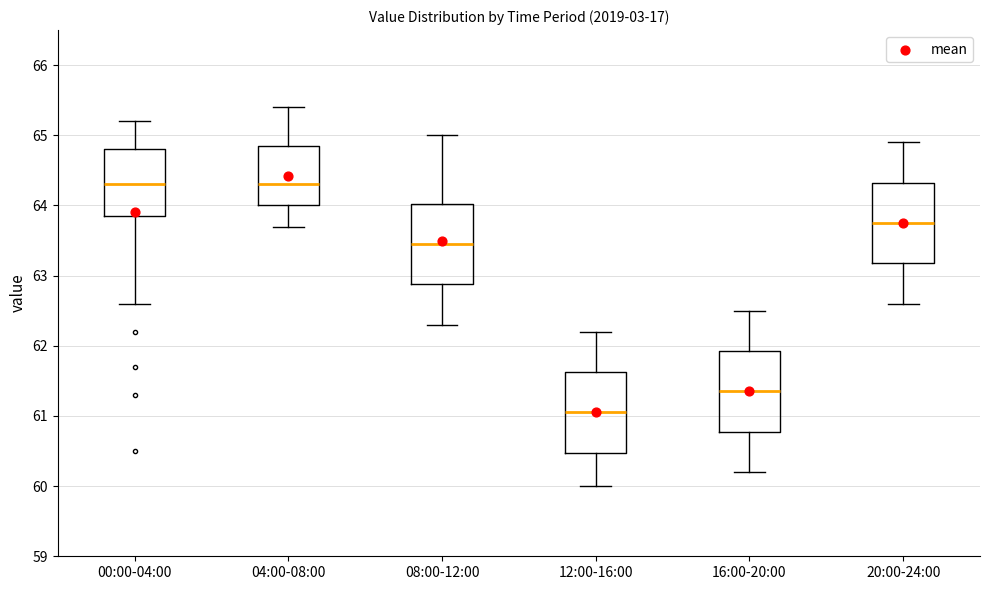

Reading left to right, transcribe this box plot: for each box, give where its median line is, the range the box spans, and where its two whiskers end, as read against the y-axis. The values are not printed on the chart, so give them approximately, as read against the axis.

00:00-04:00: median 64.3, box 63.9 to 64.8, whiskers 62.6 to 65.2
04:00-08:00: median 64.3, box 64.0 to 64.9, whiskers 63.7 to 65.4
08:00-12:00: median 63.5, box 62.9 to 64.0, whiskers 62.3 to 65.0
12:00-16:00: median 61.1, box 60.5 to 61.6, whiskers 60.0 to 62.2
16:00-20:00: median 61.4, box 60.8 to 61.9, whiskers 60.2 to 62.5
20:00-24:00: median 63.8, box 63.2 to 64.3, whiskers 62.6 to 64.9